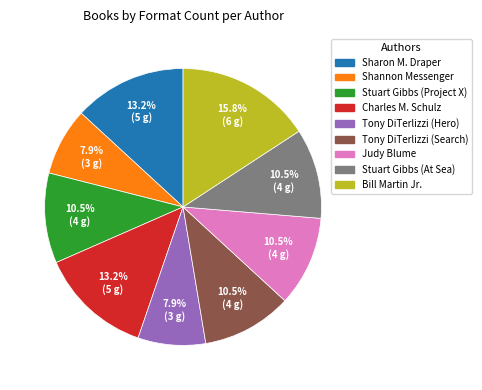

To the nearest percent, what is the average slice percentage?

11%